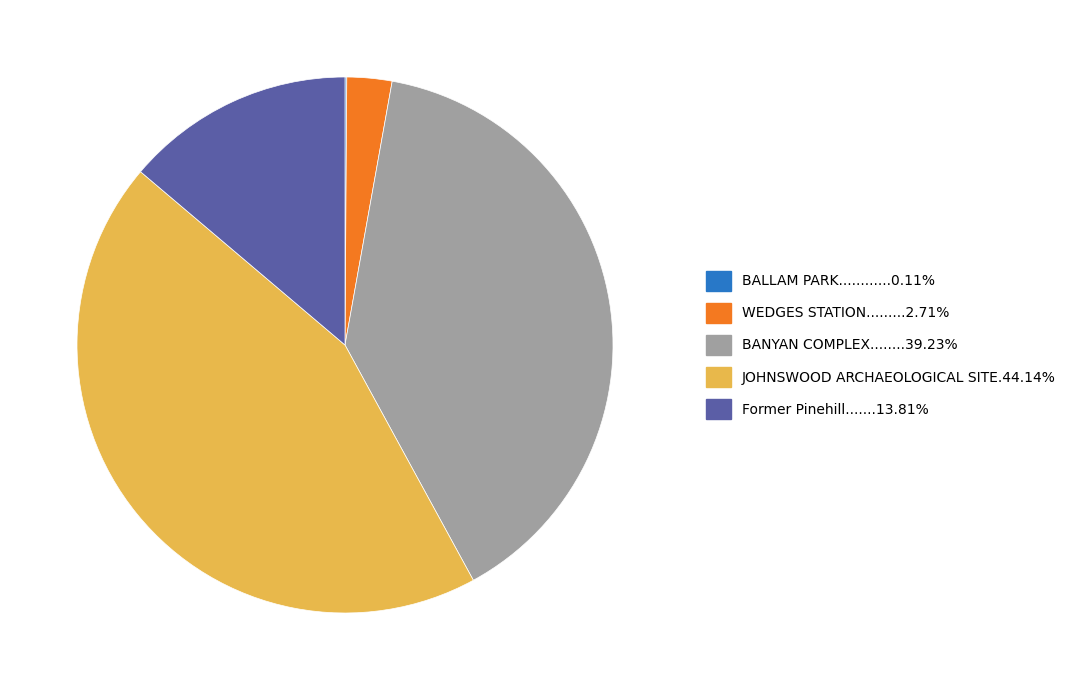

Is there a majority slice in this chart?

No